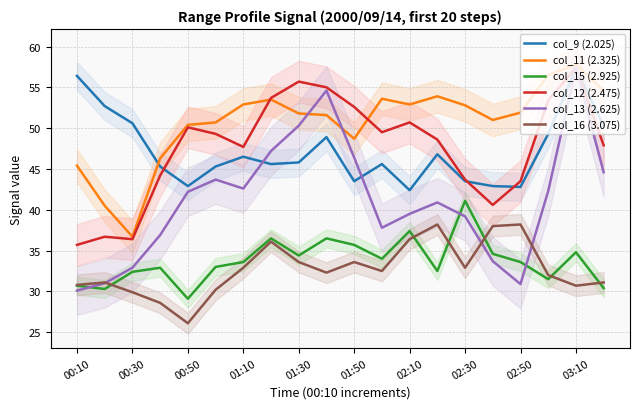

Is it true that col_16 (3.075) equals 20.5 at 02:30?

False